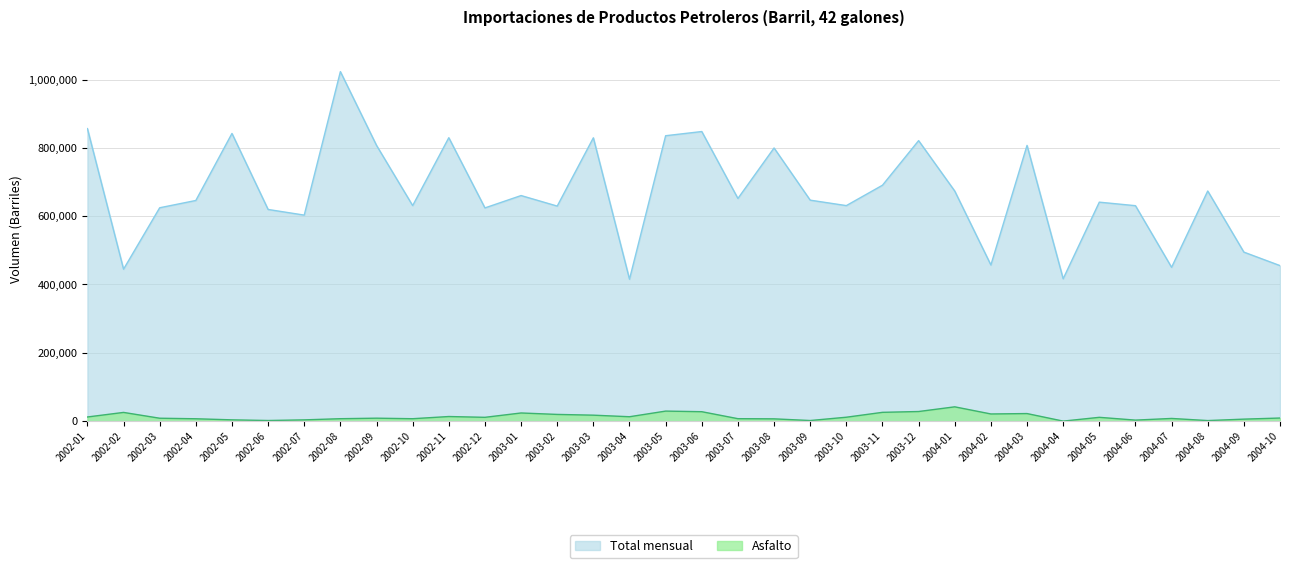

Which category has the lowest value across all series?

2004-04